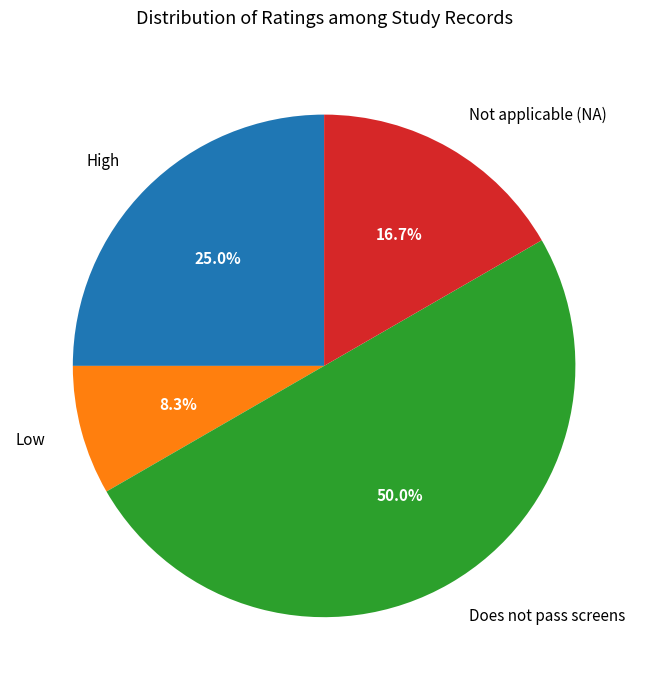

What percentage is the Does not pass screens slice, to the nearest percent?

50%